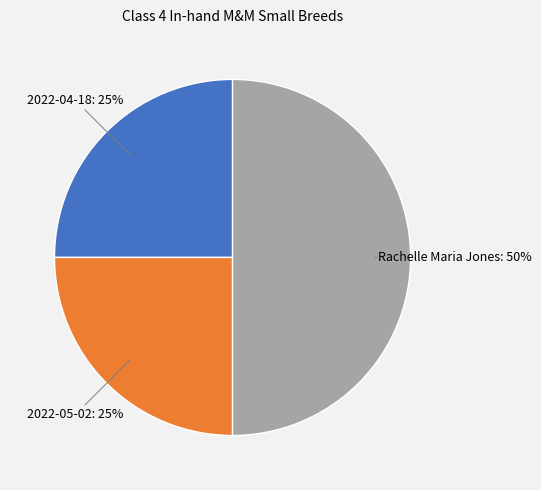

To the nearest percent, what is the average slice percentage?

33%